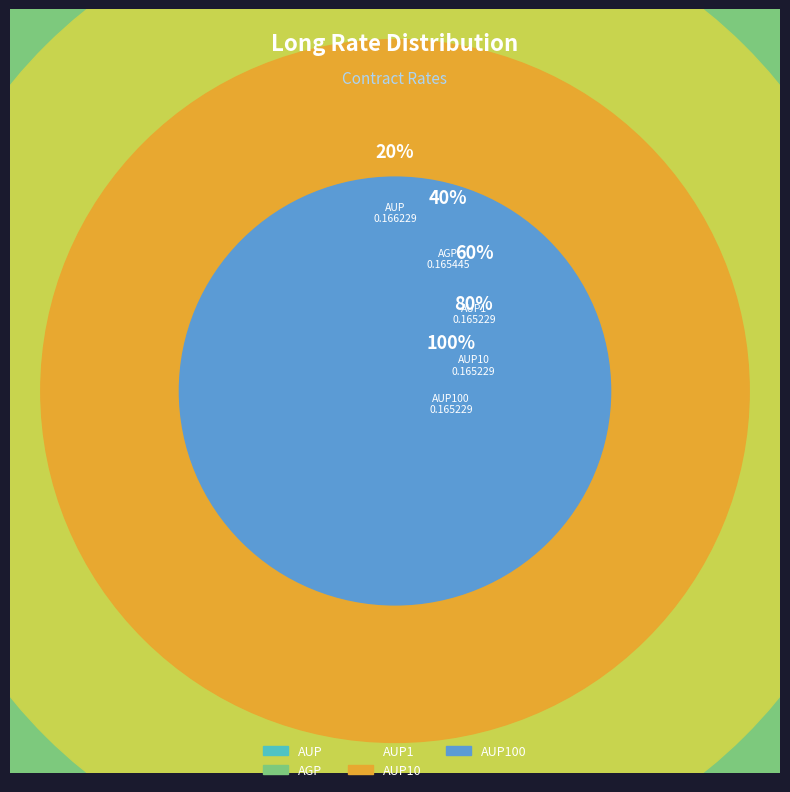

Does AUP1 represent more than half of the total?

No